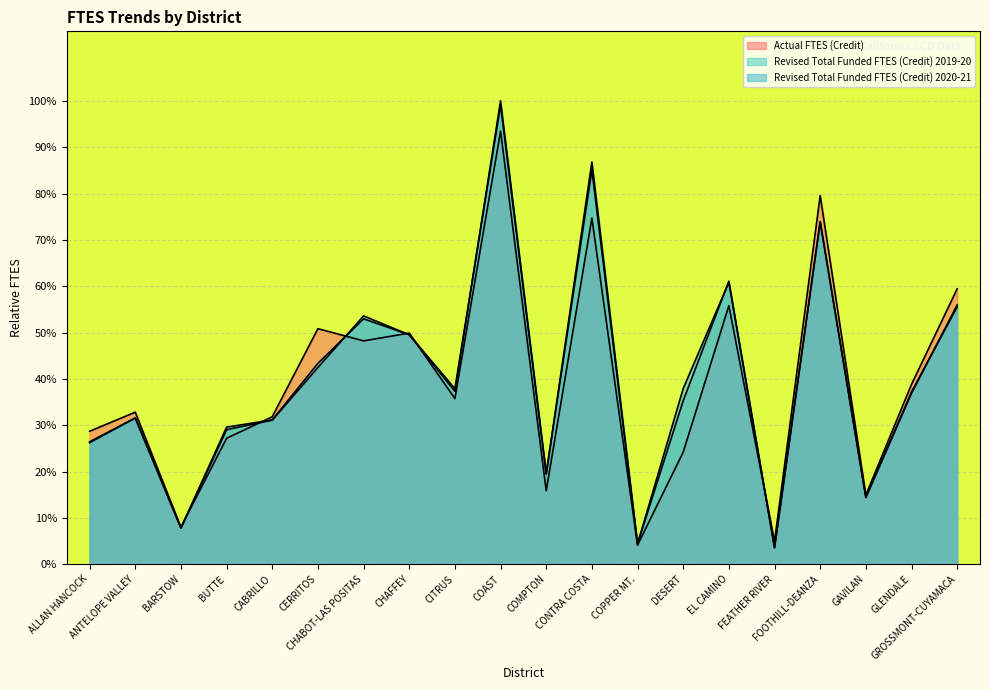

Where is the first local minimum for Actual FTES (Credit)?

BARSTOW